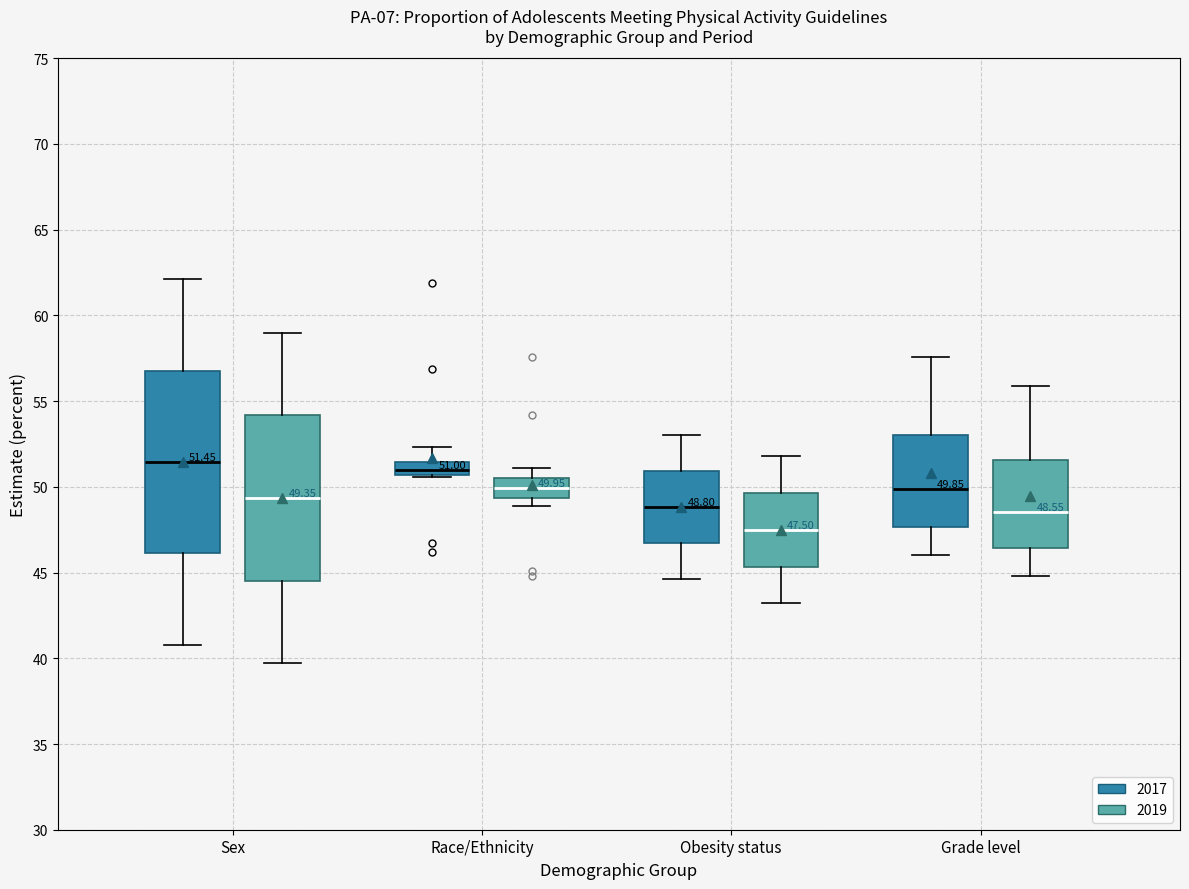

Which box's median line is the lowest?

Obesity status (2019)